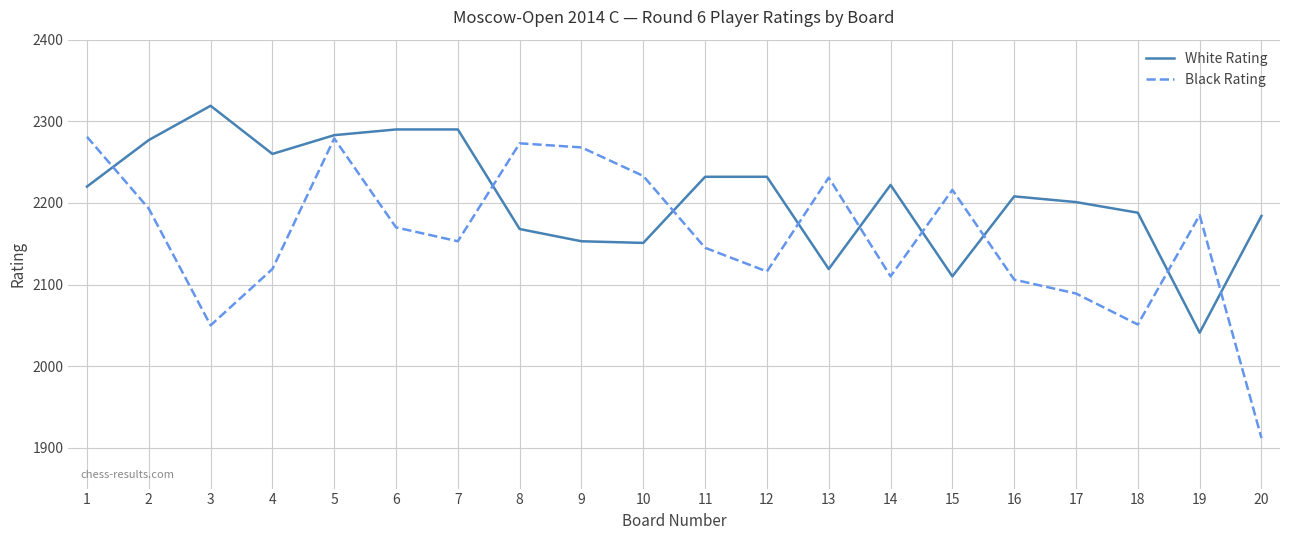

Does the chart display data point markers on the line(s)?

No